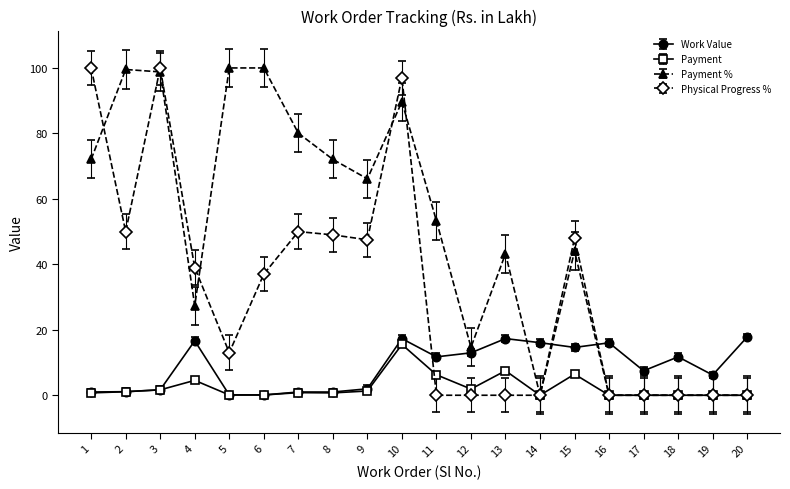

Where is the first local minimum for Payment %?

4